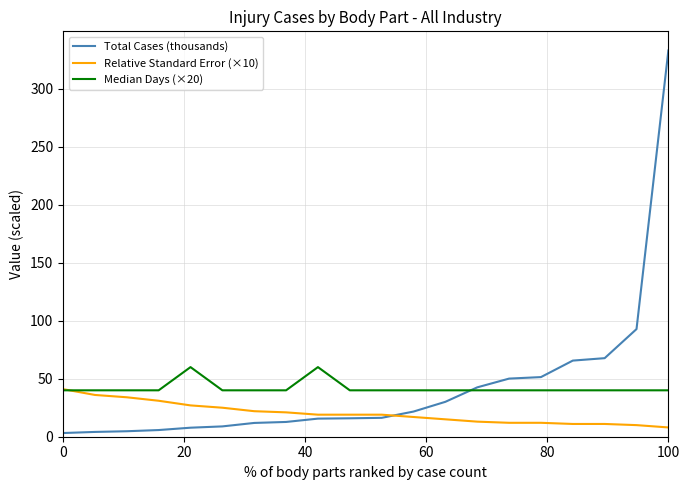

What is the maximum value for Total Cases (thousands)?

332.9